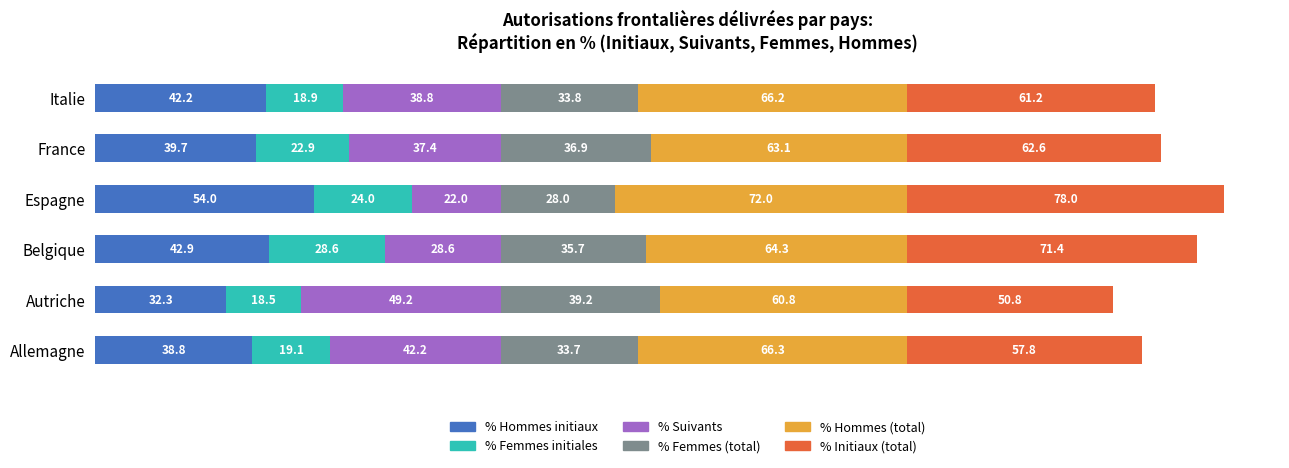

What is the highest value of the % Hommes initiaux series?

54.0